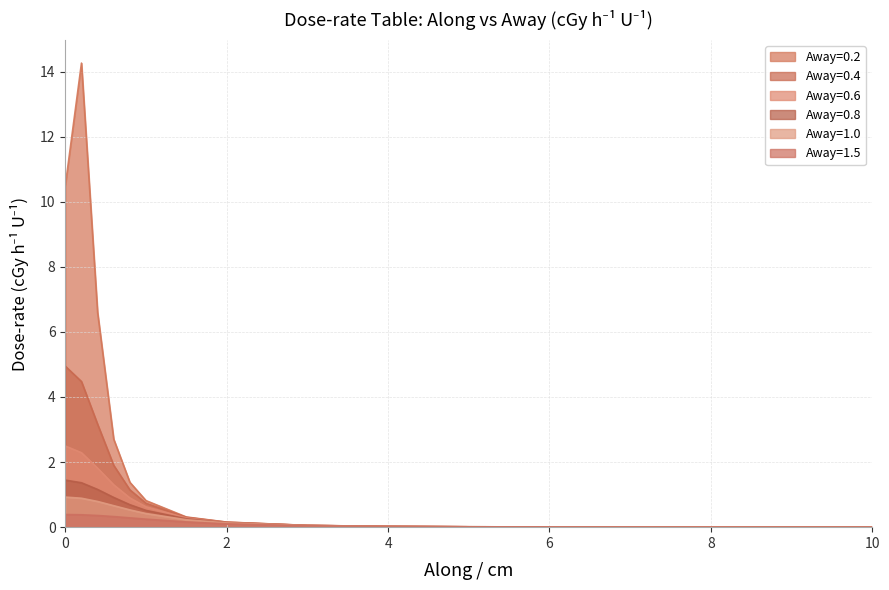

Where is Away=1.0 nearest to the value 0?

10